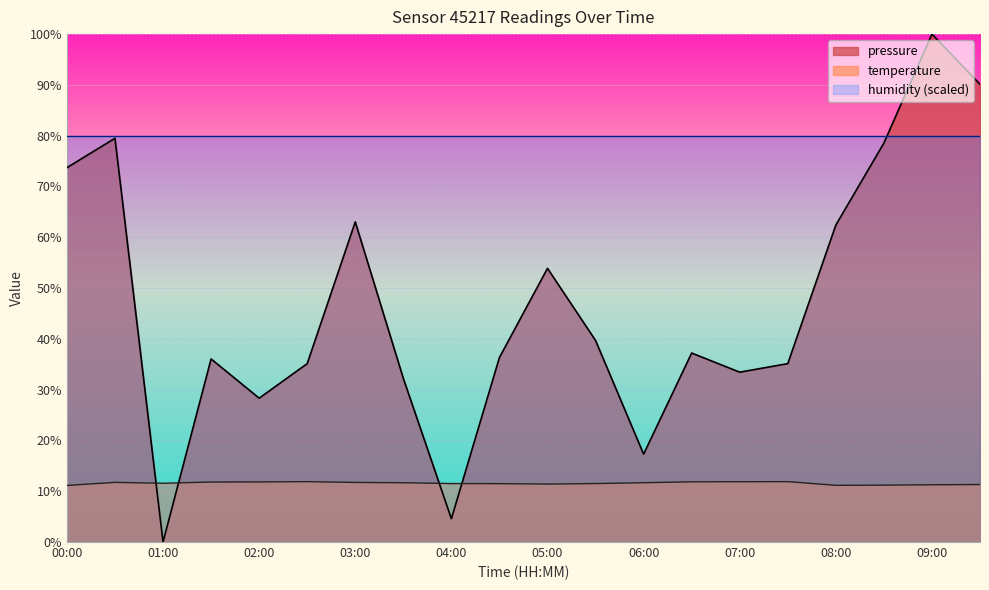

Rank the series by their average value, from lowest to highest.

temperature, pressure, humidity (scaled)